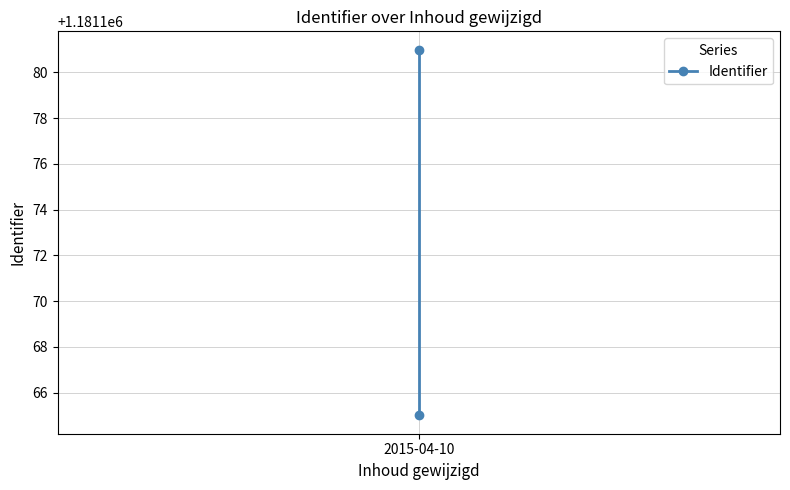

Is it true that the value at 2015-04-10 is 1181181?

True